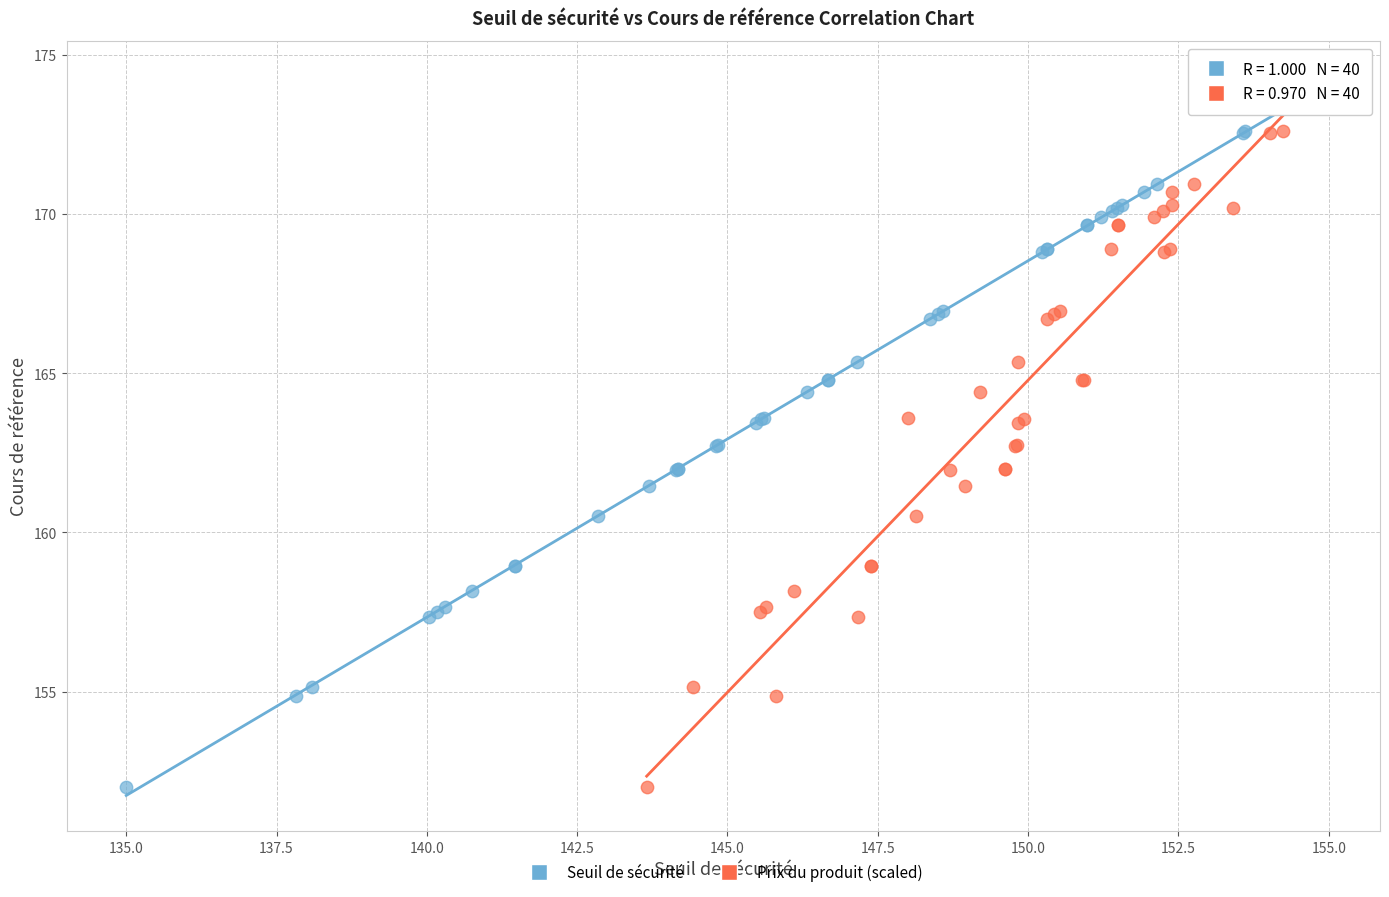

What are all the series names shown in the legend?

Seuil de sécurité, Prix du produit (scaled)